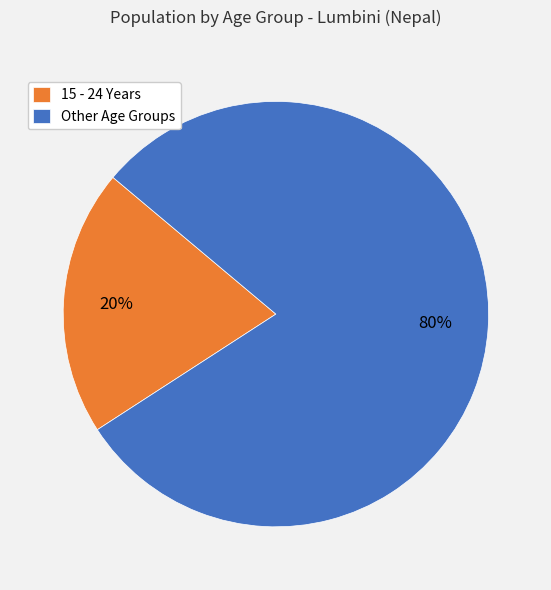

Is it true that Other Age Groups is 80% of the pie?

True